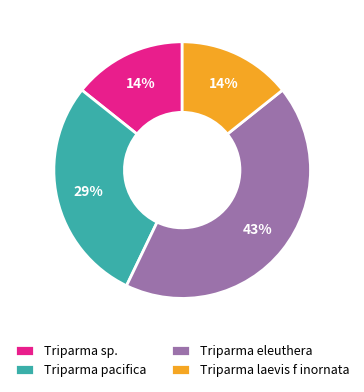

The Triparma pacifica slice represents 29% of the pie. True or false?

True